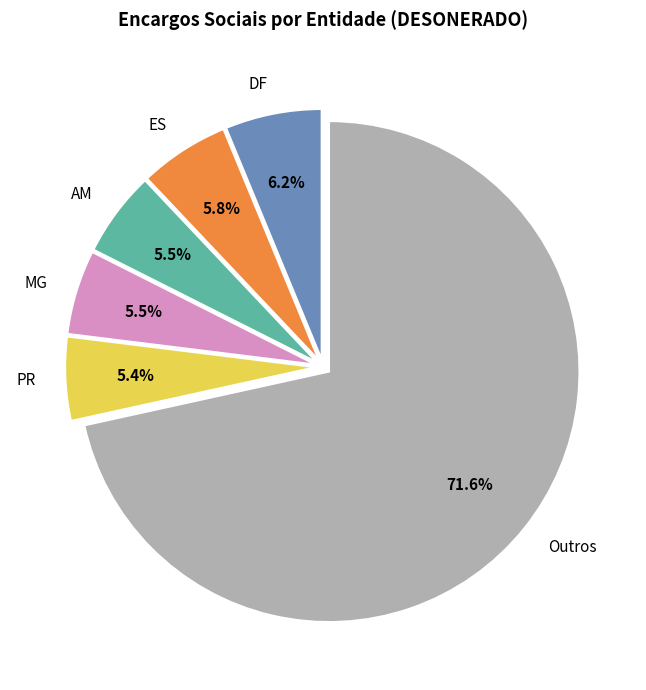

Does DF account for over 50% of the chart?

No